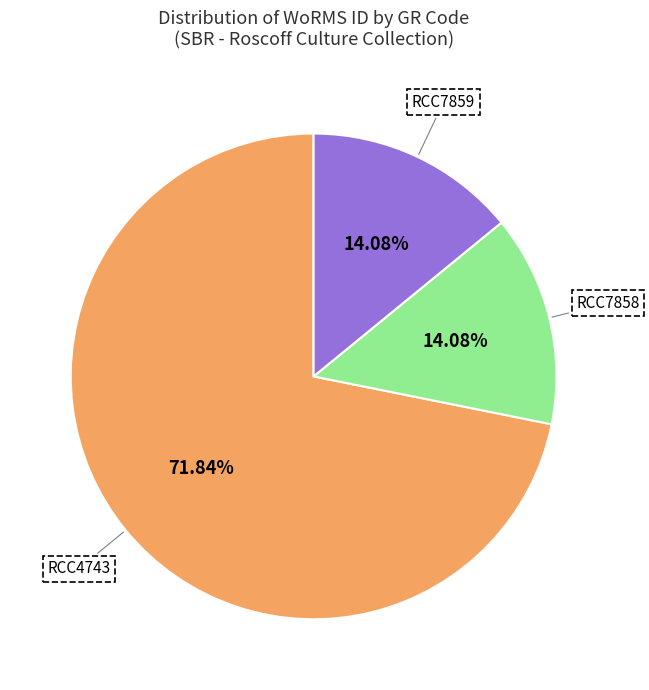

Which category has the biggest portion of the pie?

RCC4743